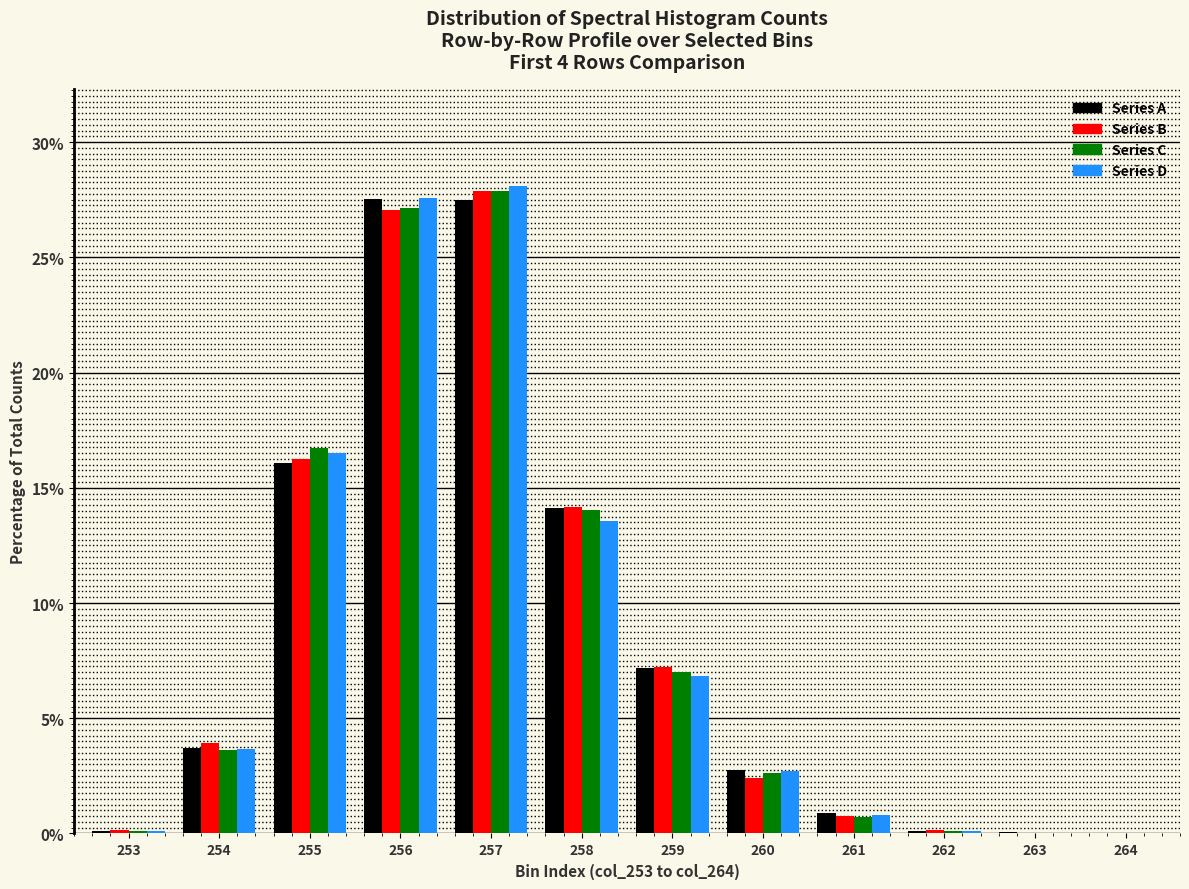

True or false: Series D has a value of 0.1 at 262.

True